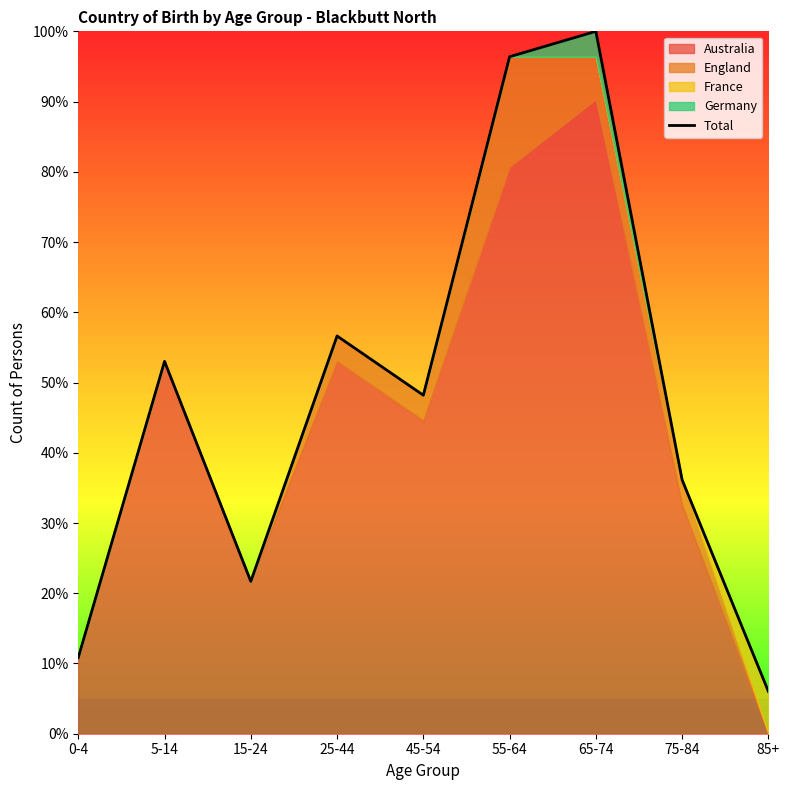

What is the greatest value displayed?

100.0